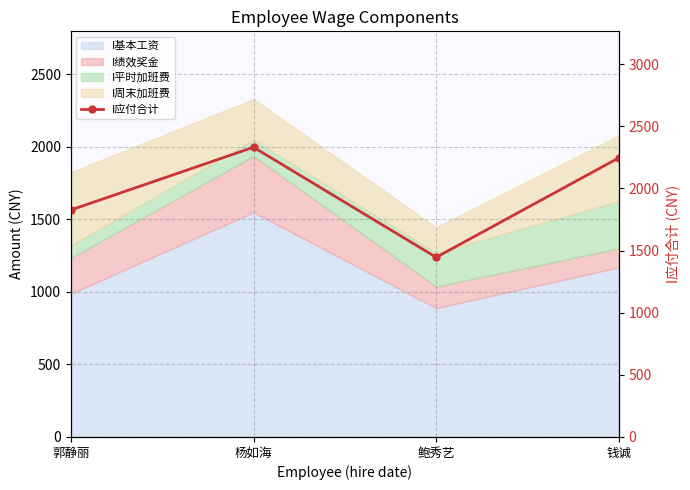

Reading left to right, what are all the values shown in this chart?

郭静丽=1826.3	杨如海=2331.2	鲍秀艺=1445.5	钱诚=2246.0